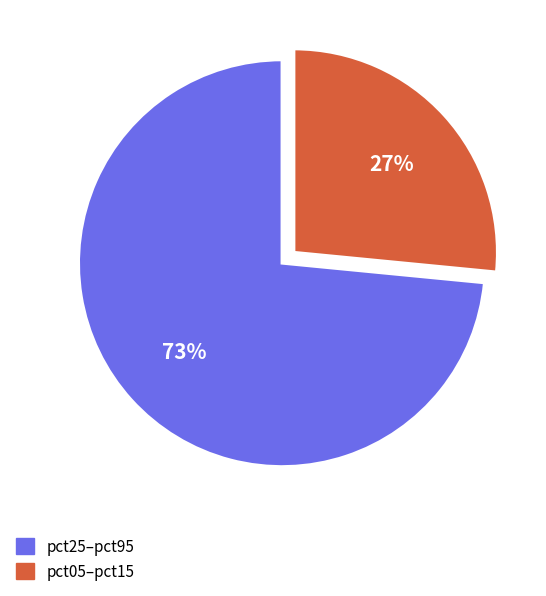

How many segments does this pie chart have?

2